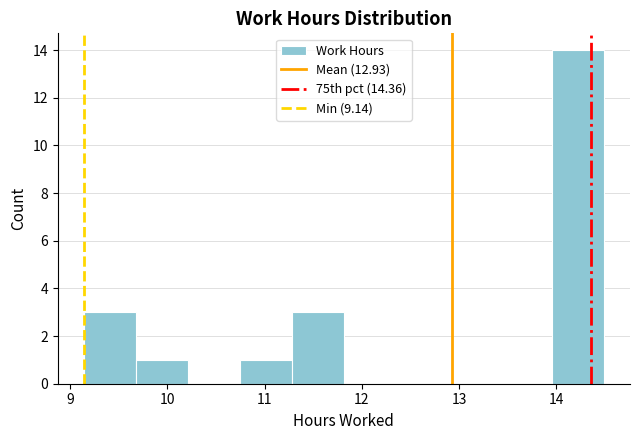

Over which range of the x-axis is the bar tallest?

14.0 to 14.5